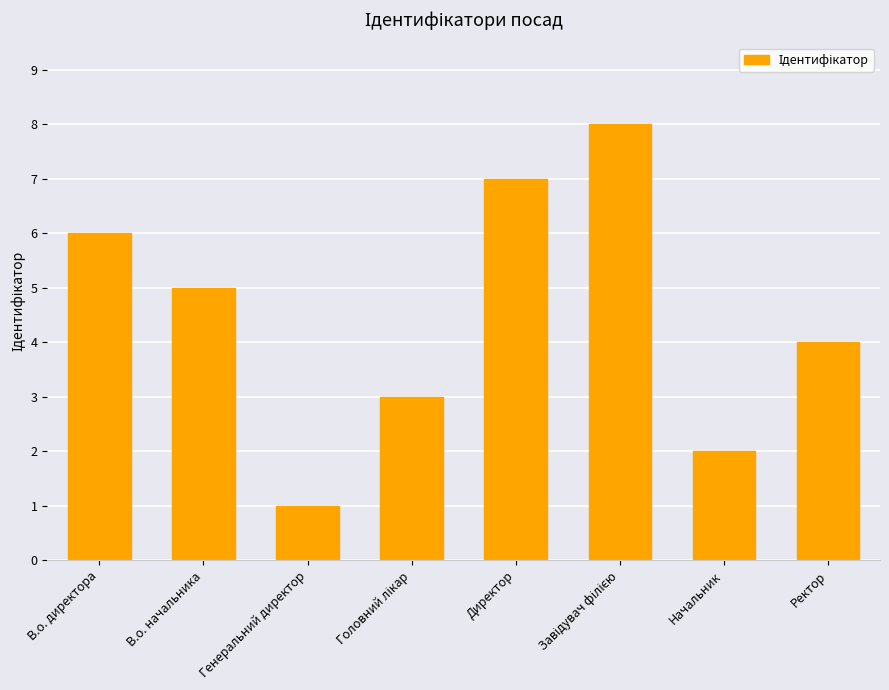

How many data points does each series have?

8